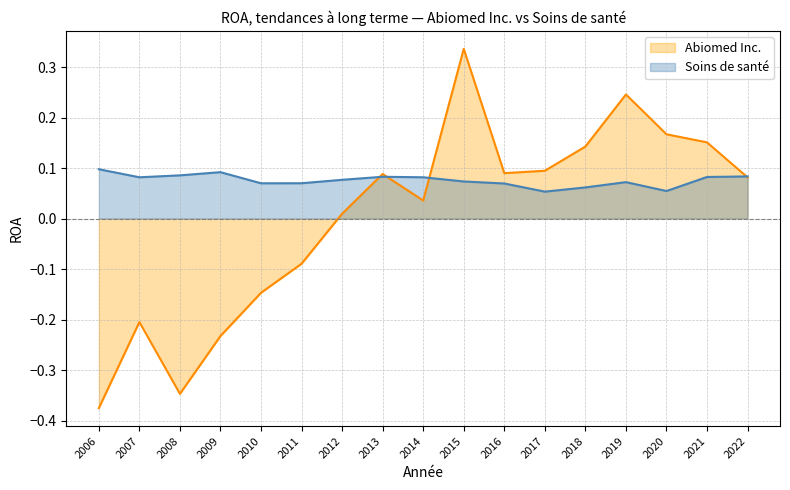

Between 2013 and 2008, which is larger?

2013